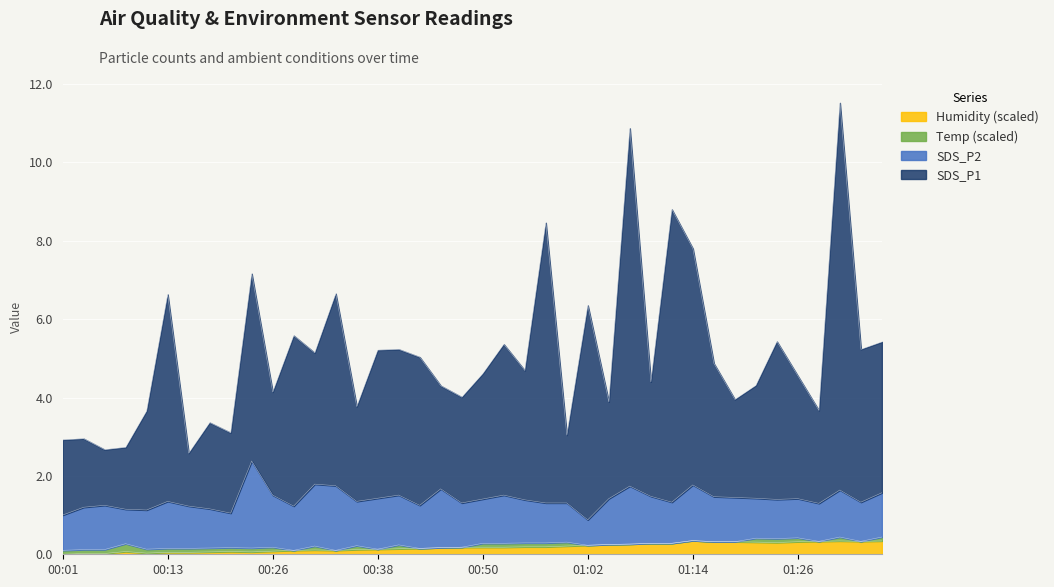

What is the average value of the Humidity series?

0.2